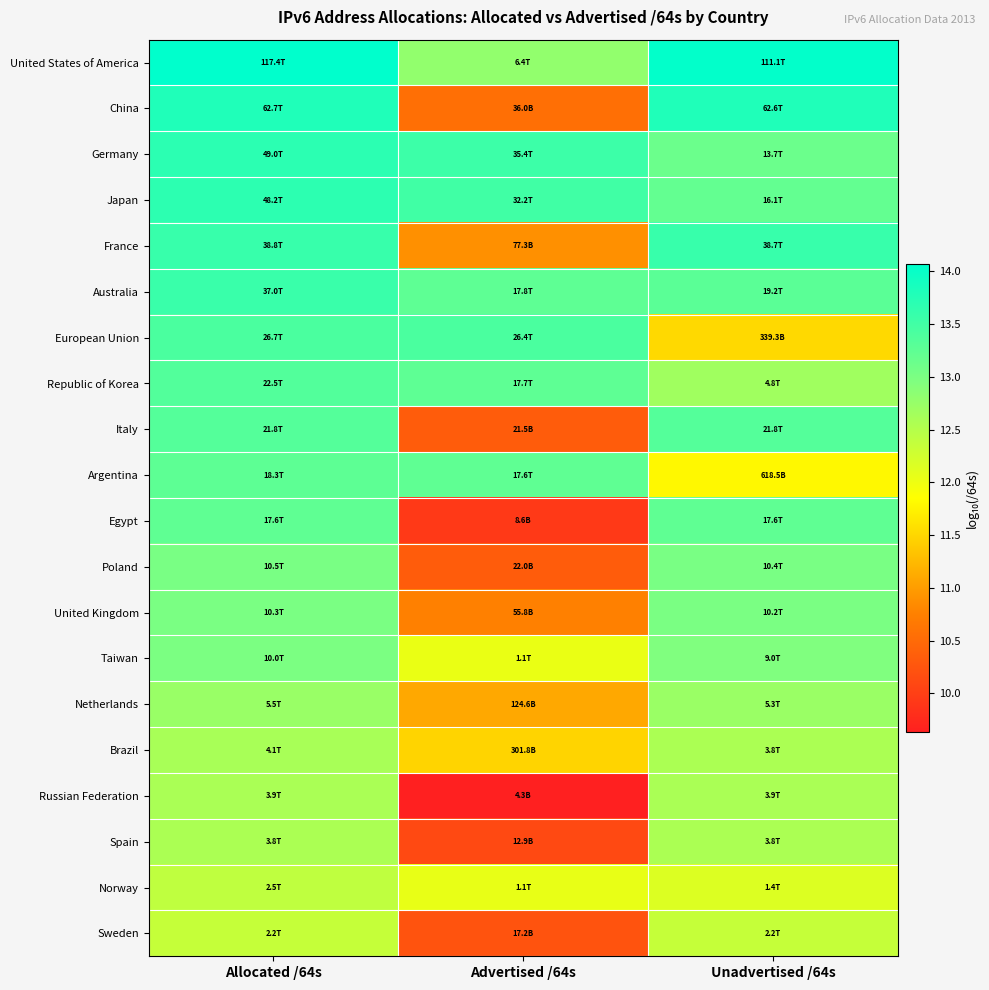

What is the spread (max minus min) of values at Advertised /64s?

3.9